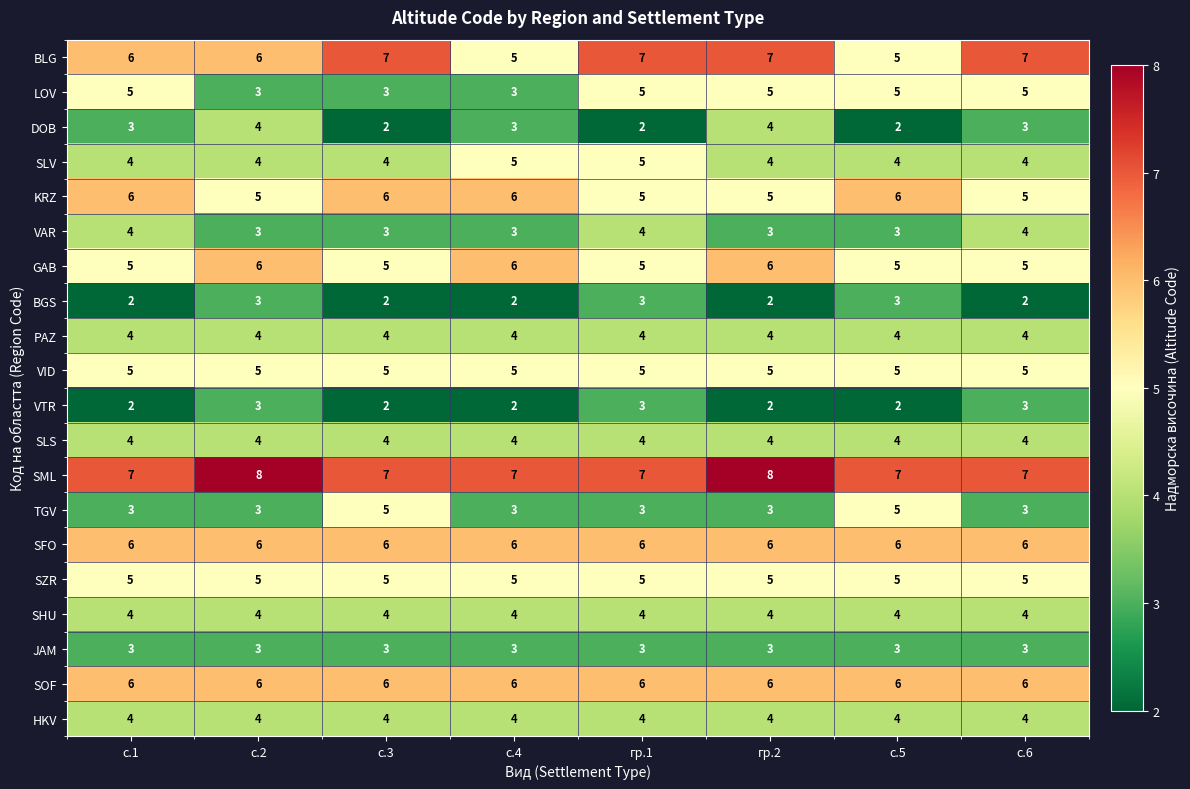

What is the sum of all SFO values?

48